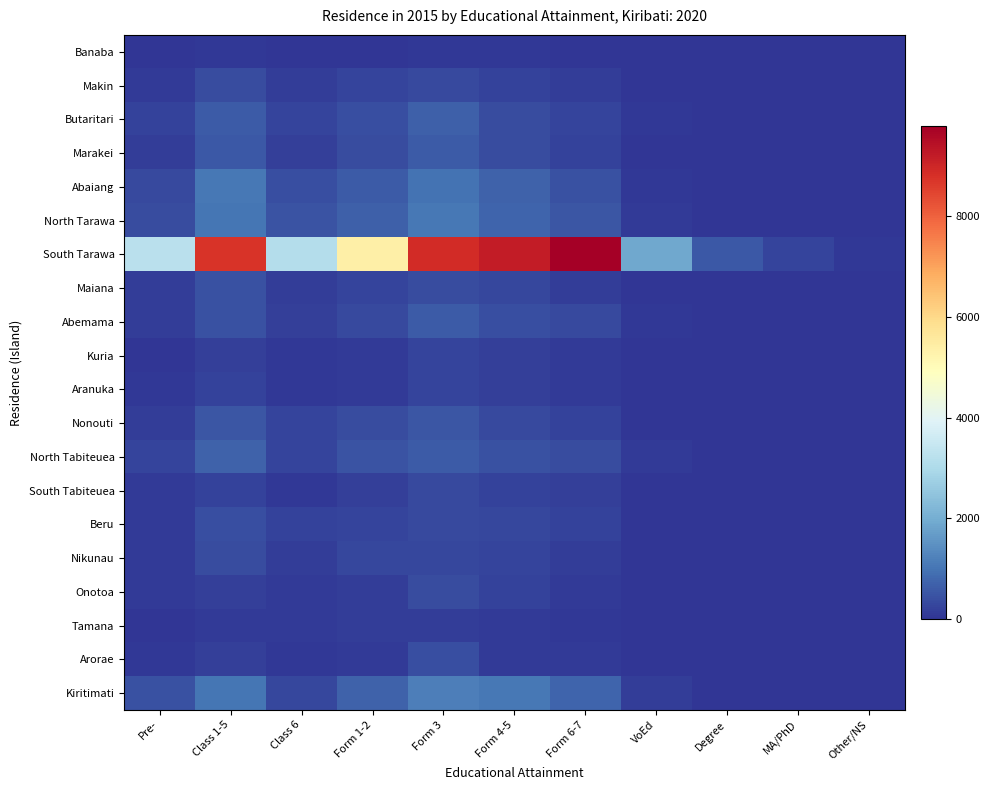

At which category is the sum across all series the highest?

Form 3